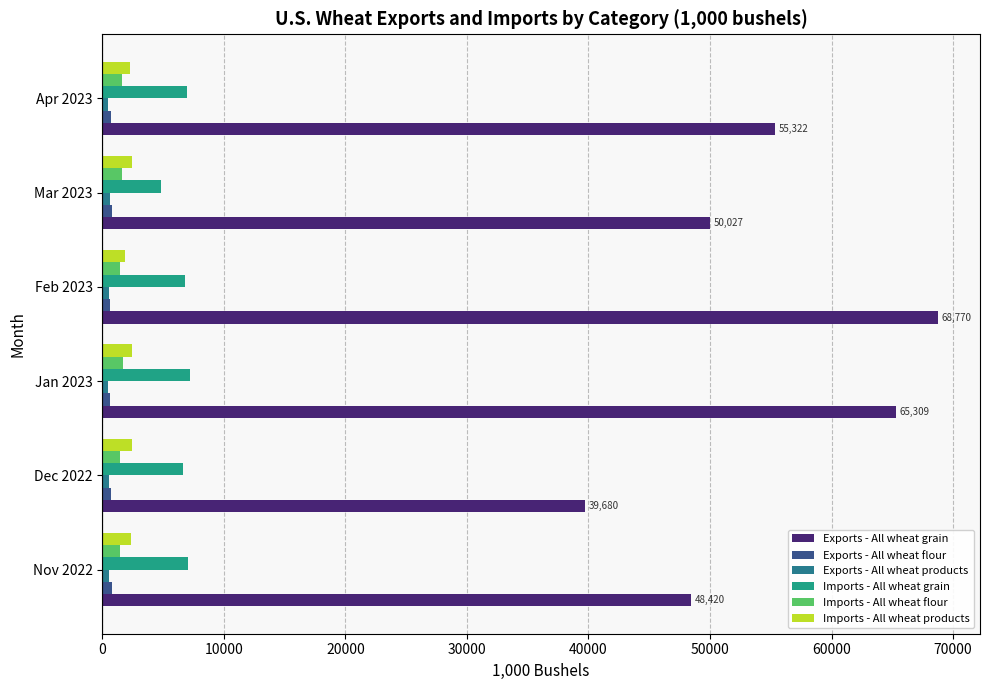

Reading left to right, what are all the values shown in this chart?

Exports - All wheat grain: 48419.5	39679.8	65308.8	68770.0	50027.2	55322.4
Exports - All wheat flour: 789.1	687.0	627.5	647.2	811.7	741.7
Exports - All wheat products: 526.6	558.2	432.7	531.1	633.3	492.0
Imports - All wheat grain: 7036.2	6631.7	7181.8	6818.8	4826.4	6992.1
Imports - All wheat flour: 1477.6	1463.4	1692.9	1482.5	1620.1	1632.4
Imports - All wheat products: 2361.9	2466.2	2461.3	1860.0	2418.1	2281.9